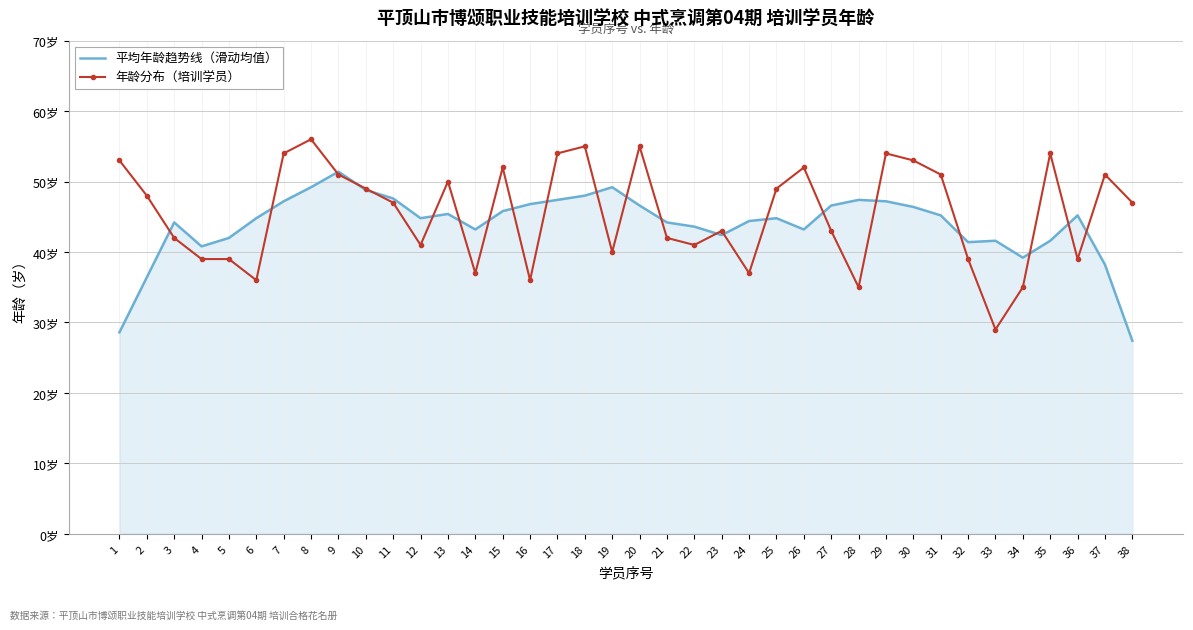

In 平均年龄趋势线（滑动均值）, how many points are higher than both neighbors (excluding endpoints)?

8